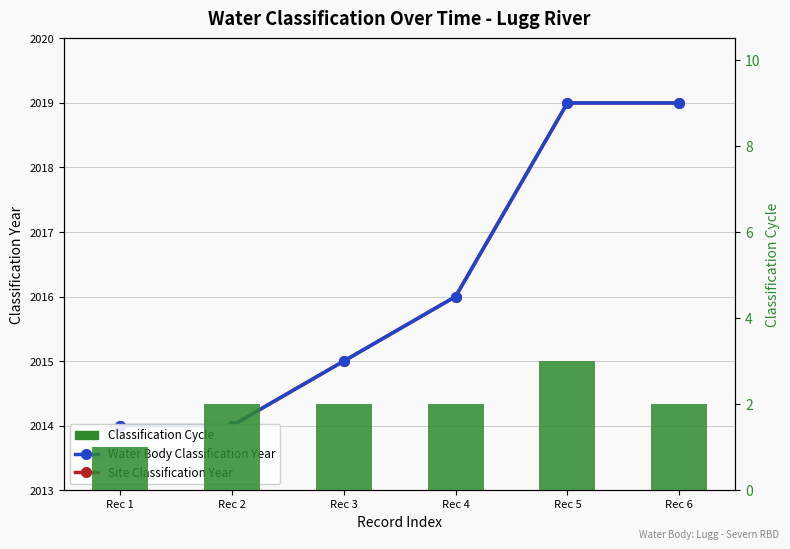

Are the bars horizontal?

No